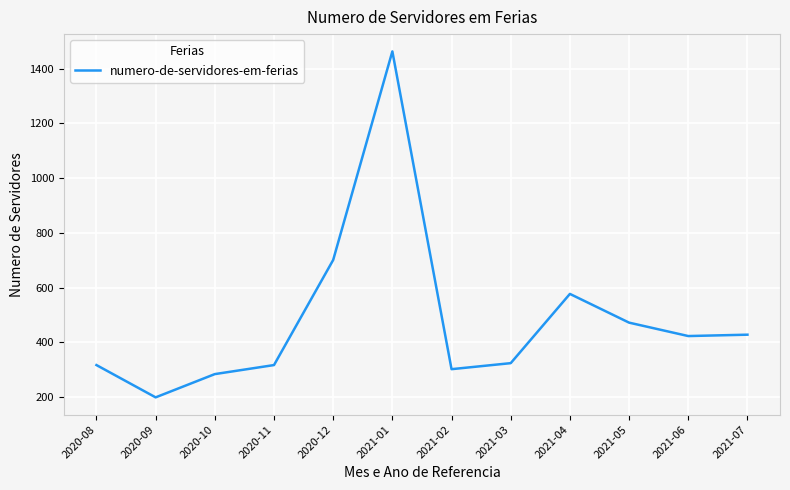

Is it true that the value at 2021-05 is 311?

False